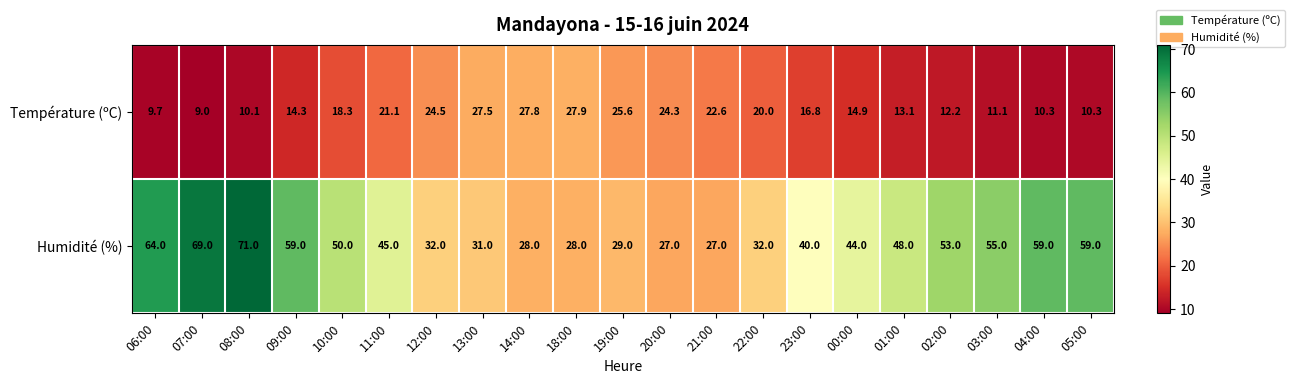

How many data points in Humidité (%) are less than 45?

10